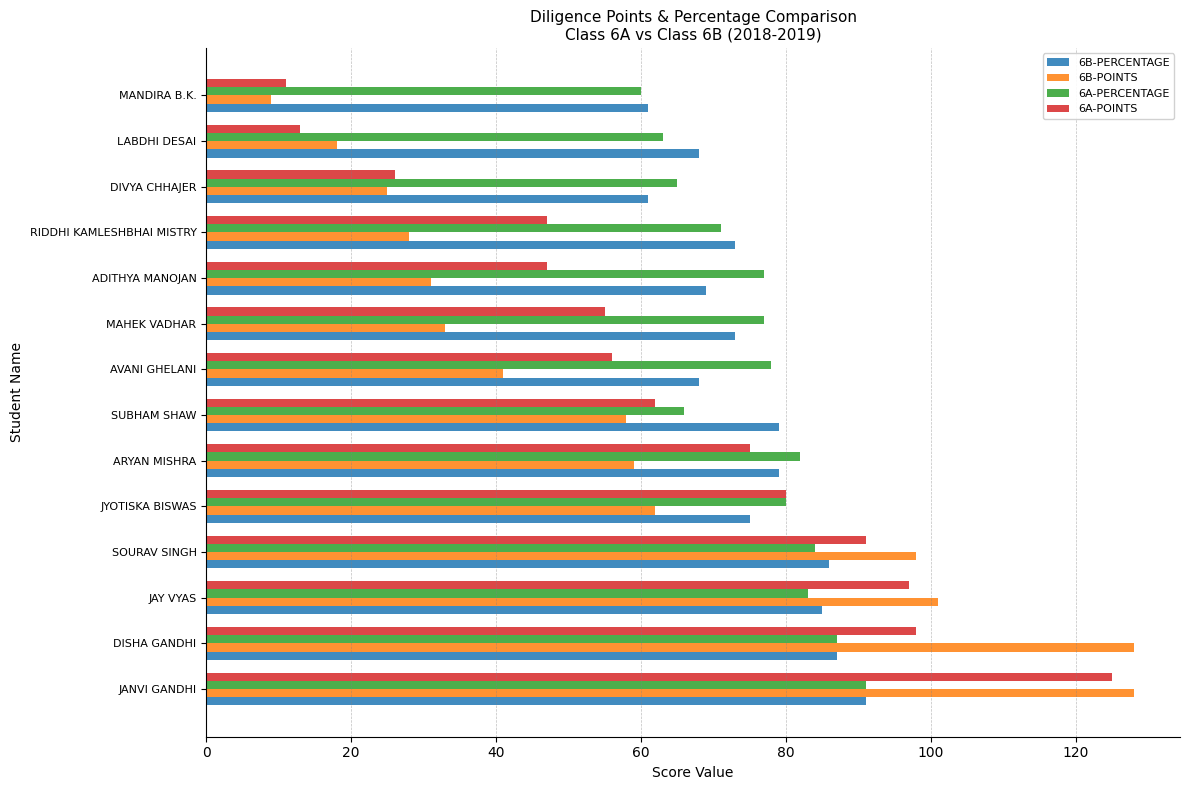

What value does the 6B-POINTS series have at MAHEK VADHAR?

33